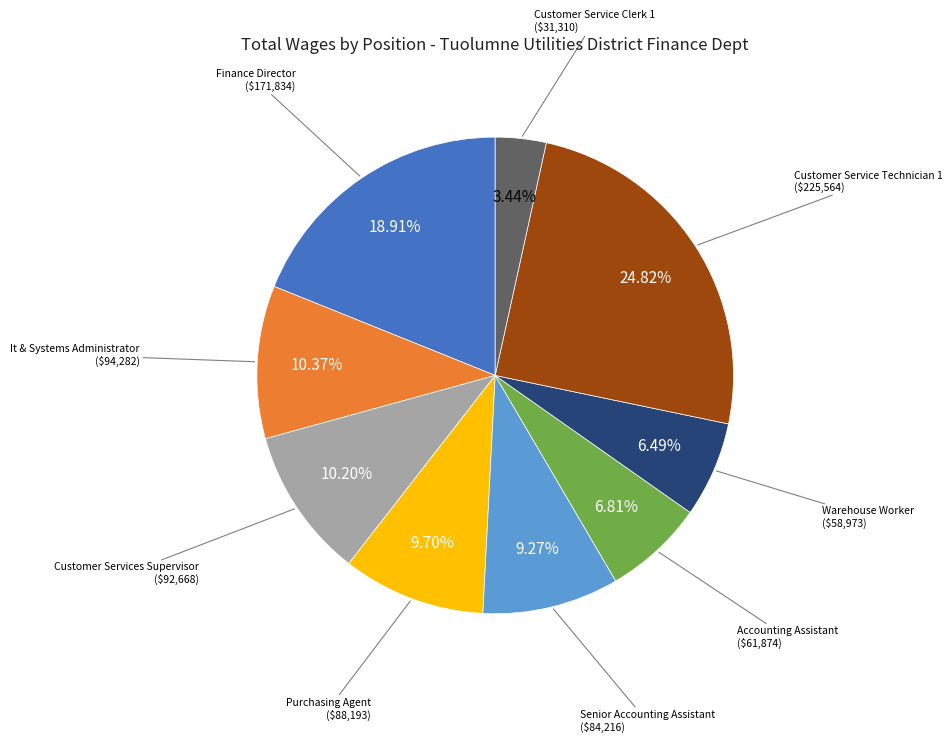

To the nearest percent, what is the difference between the largest and smallest slice percentages?

21%